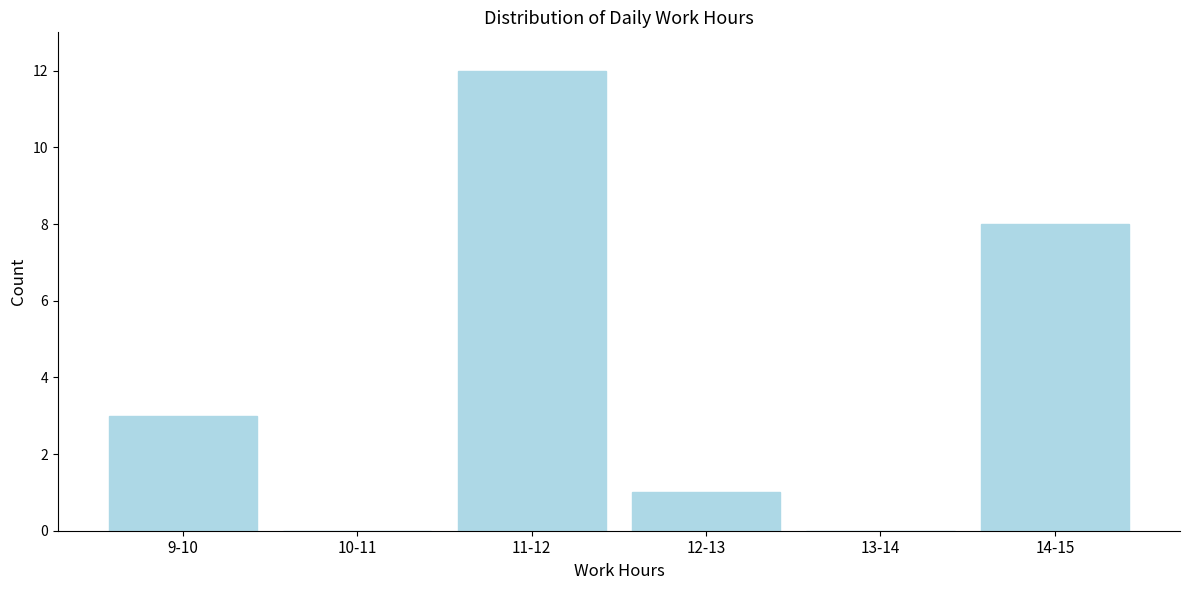

Reading right to left, what are all the values shown in this chart?

14-15=8	13-14=0	12-13=1	11-12=12	10-11=0	9-10=3